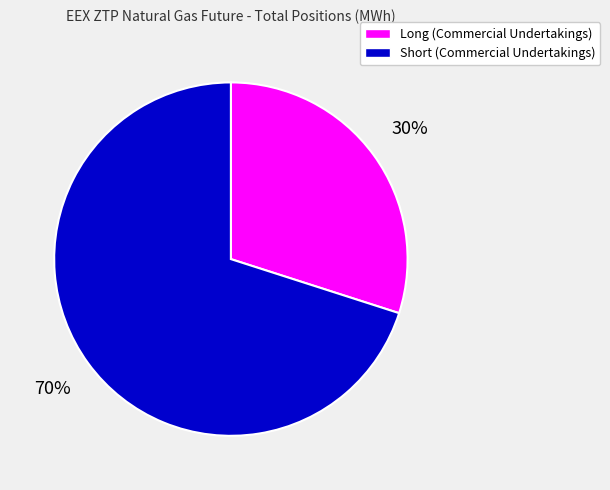

Which category has the smallest portion of the pie?

Long (Commercial Undertakings)